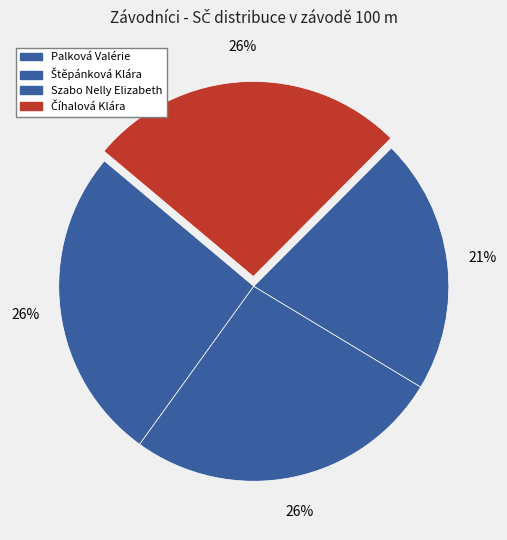

Approximately how many times larger is the value at Štěpánková Klára compared to Palková Valérie?

1.0